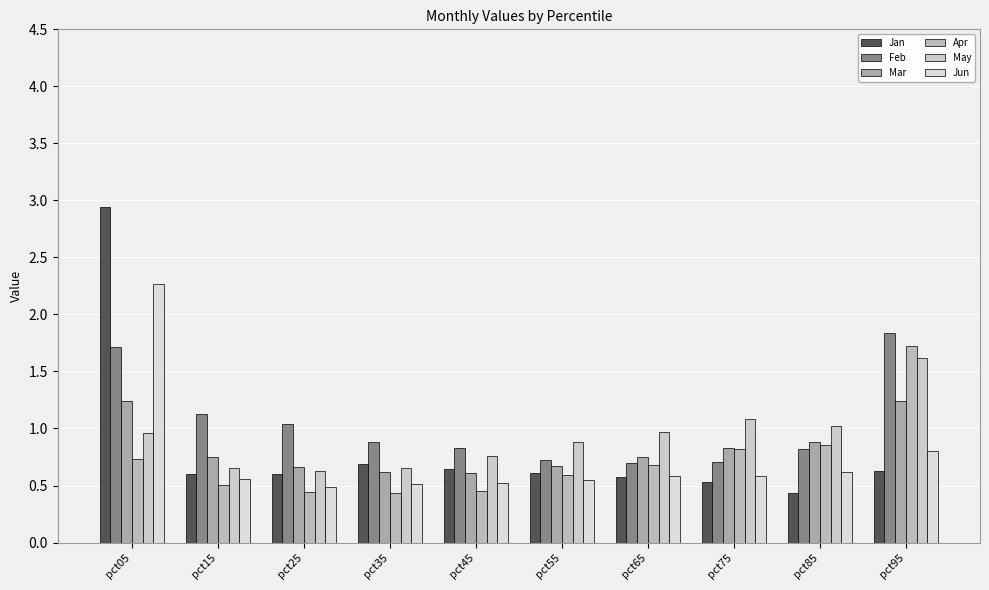

What is the average value of the Jan series?

0.8